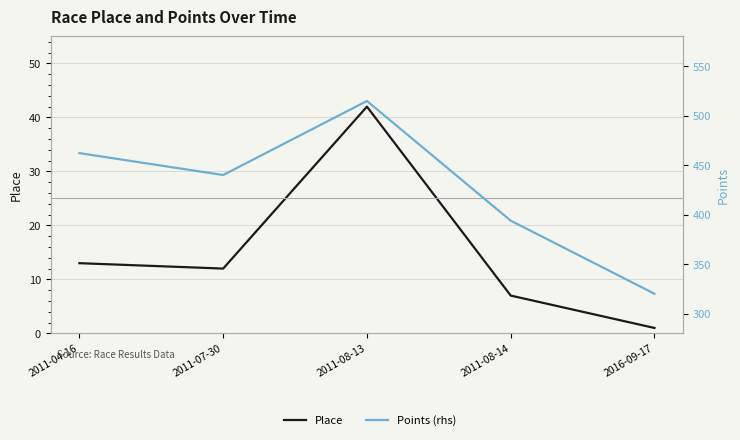

Is it true that Points (rhs) equals 749.3 at 2011-07-30?

False